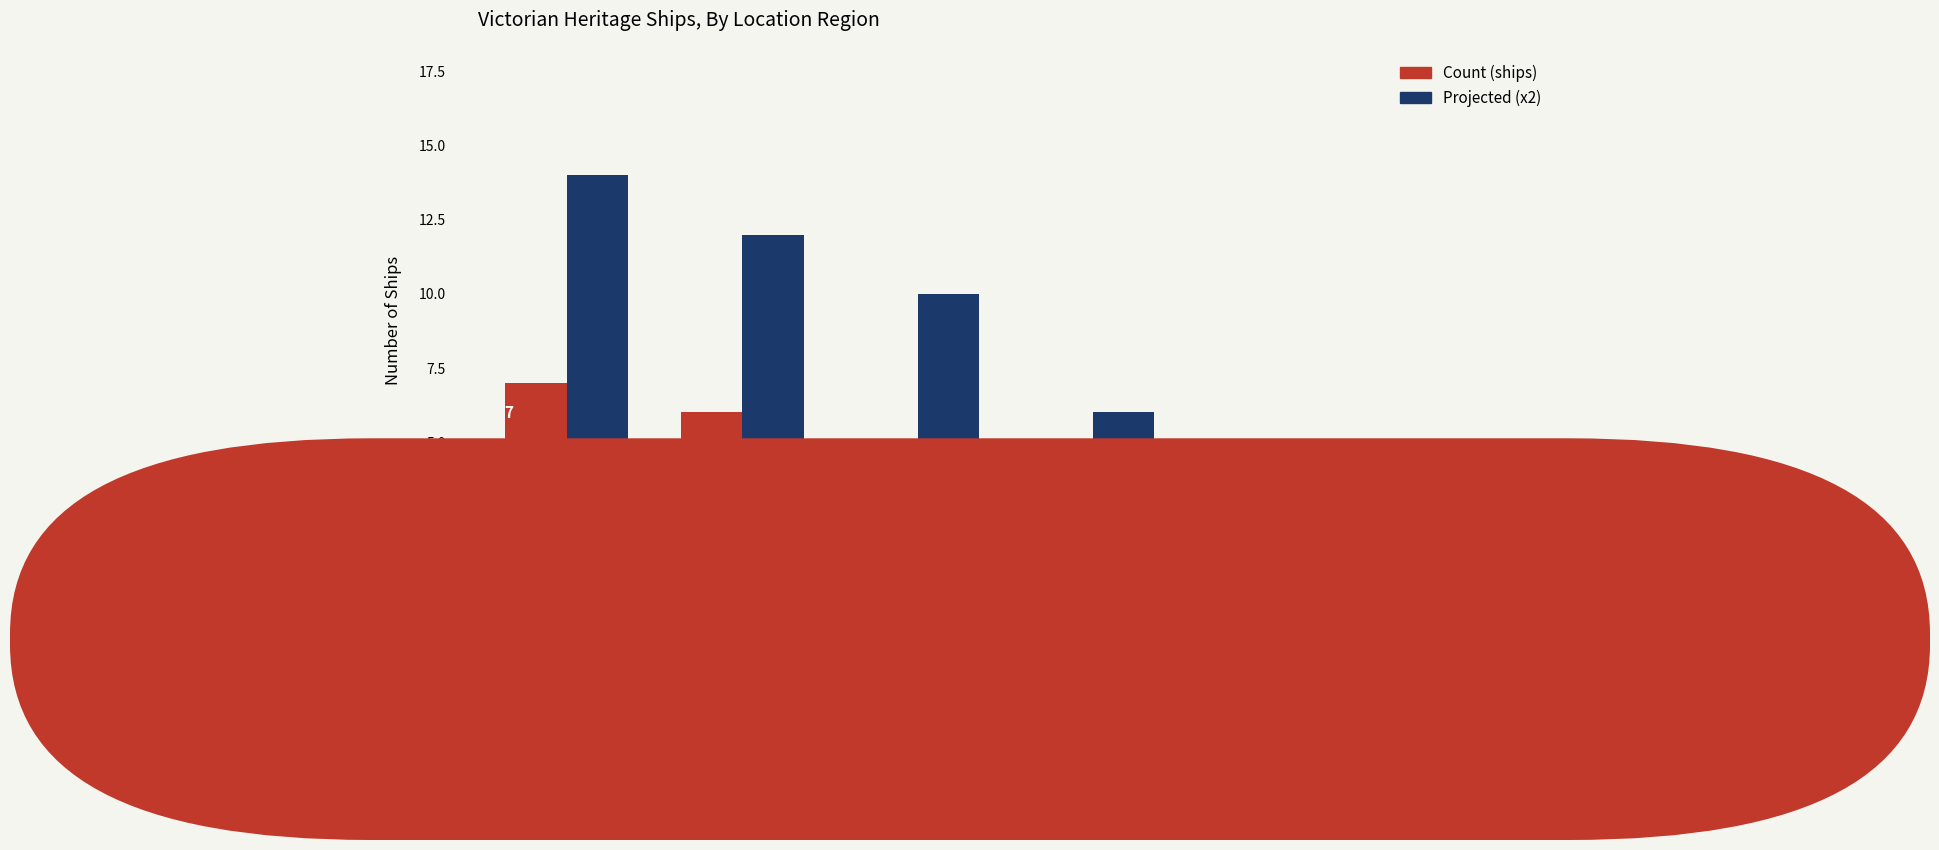

Which category has the highest value in the Projected (x2) series?

Port Phillip